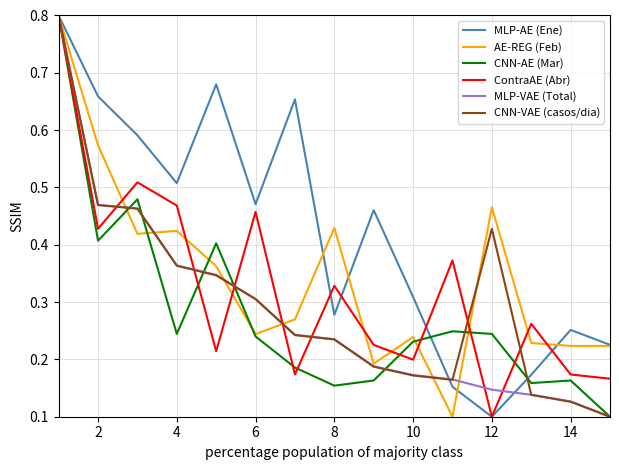

What is the highest value of the CNN-AE (Mar) series?

0.8